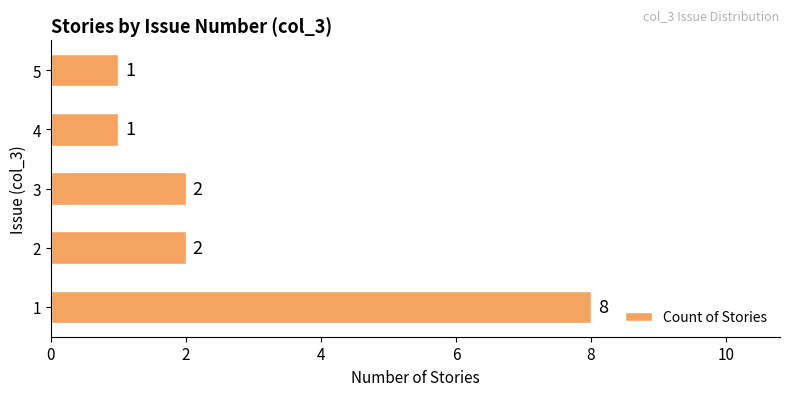

What is the difference between the maximum and minimum values?

7